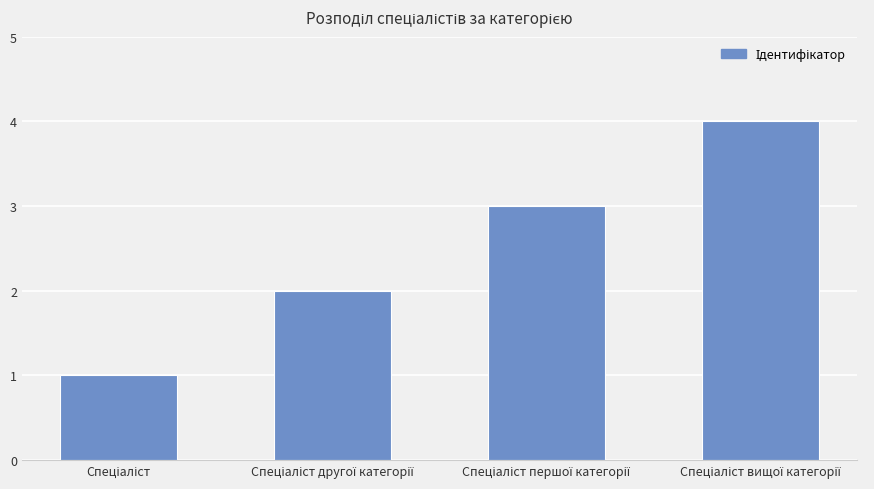

What is the greatest value displayed?

4